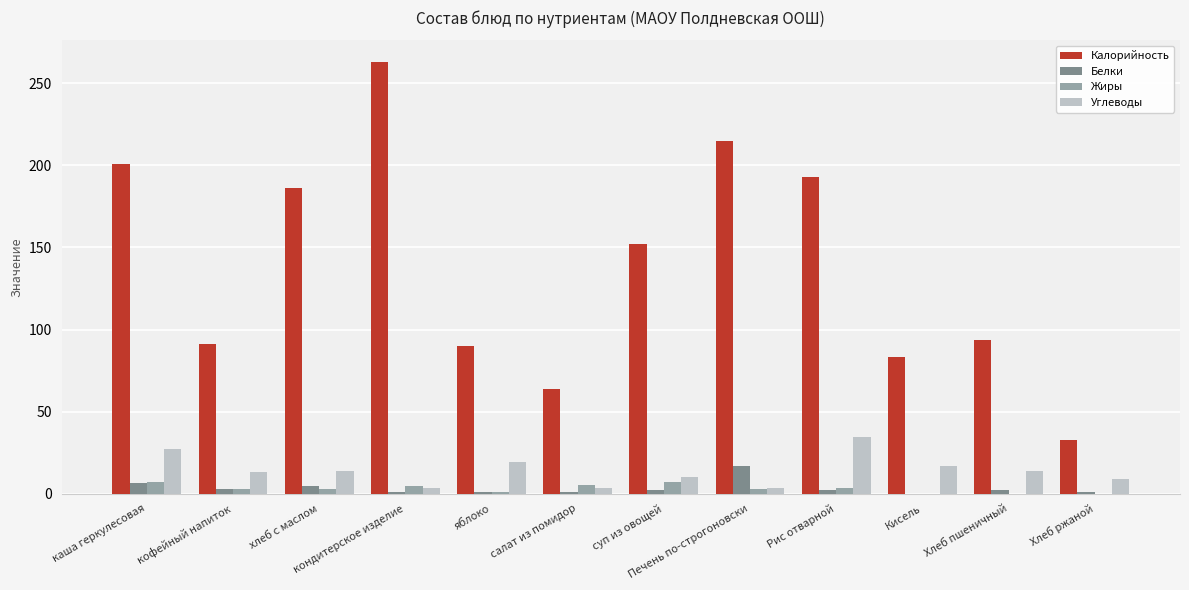

What are all the series names shown in the legend?

Калорийность, Белки, Жиры, Углеводы